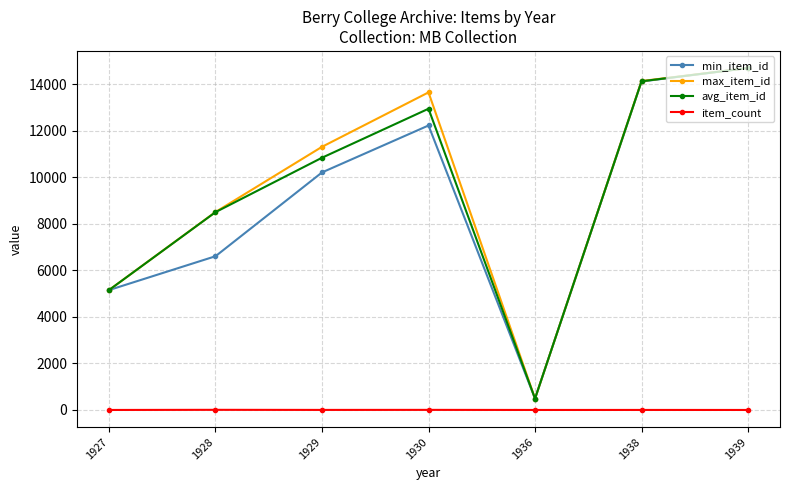

At which label does max_item_id reach its peak?

1939